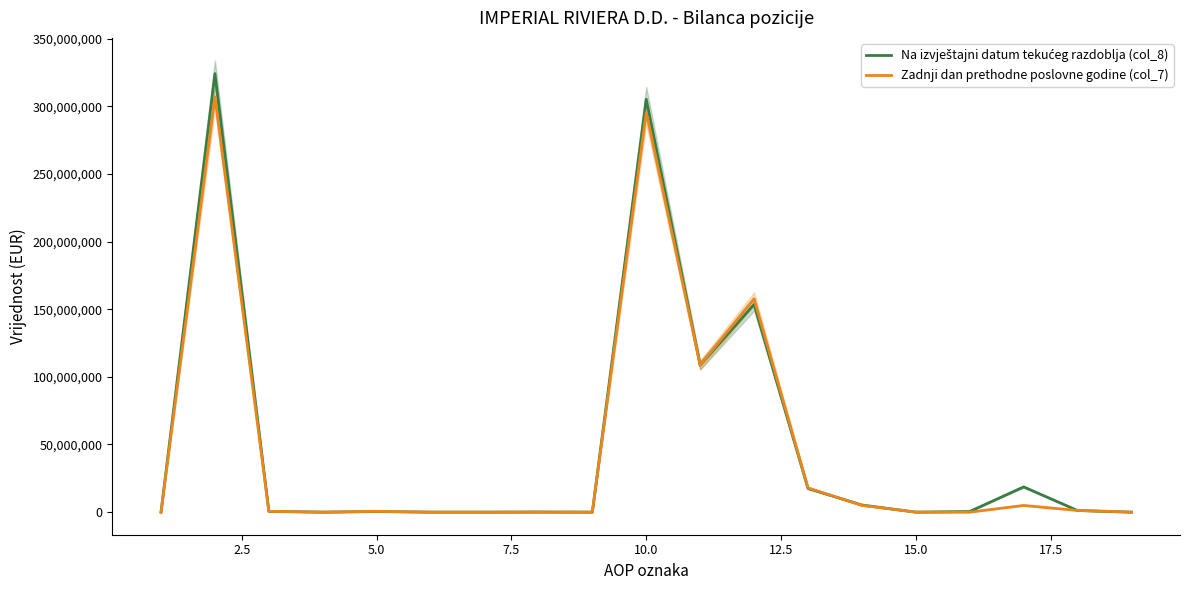

Is it true that Zadnji dan prethodne poslovne godine (col_7) equals 119086952 at 18?

False